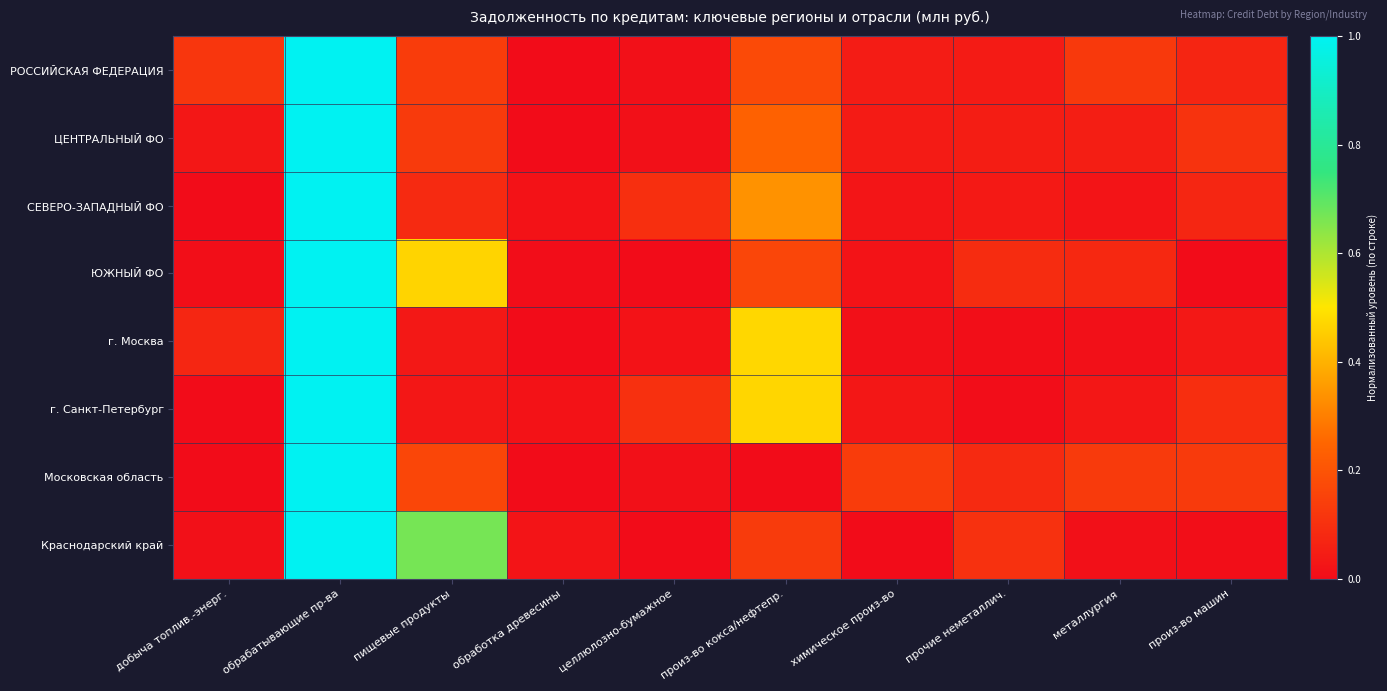

How many data points does each series have?

10